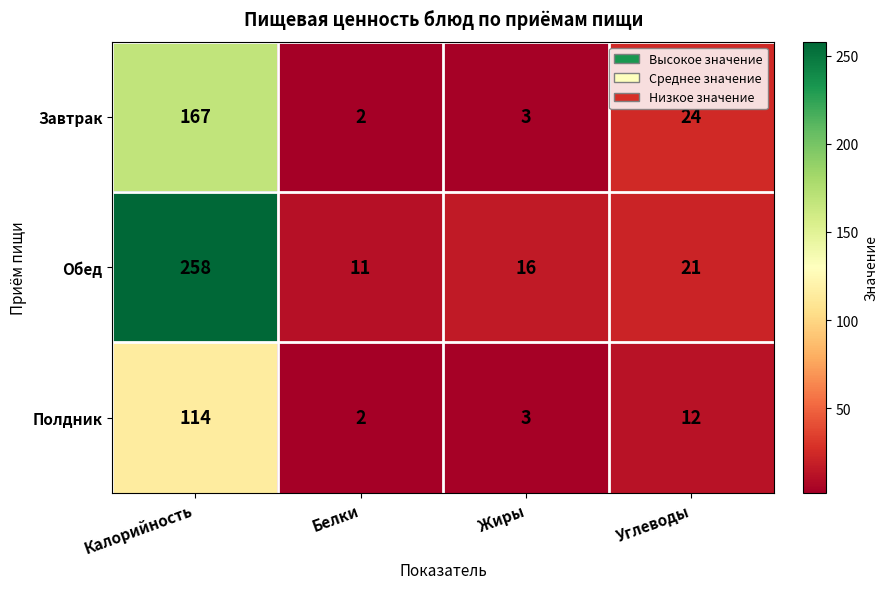

At which label is Обед closest to 134?

Углеводы